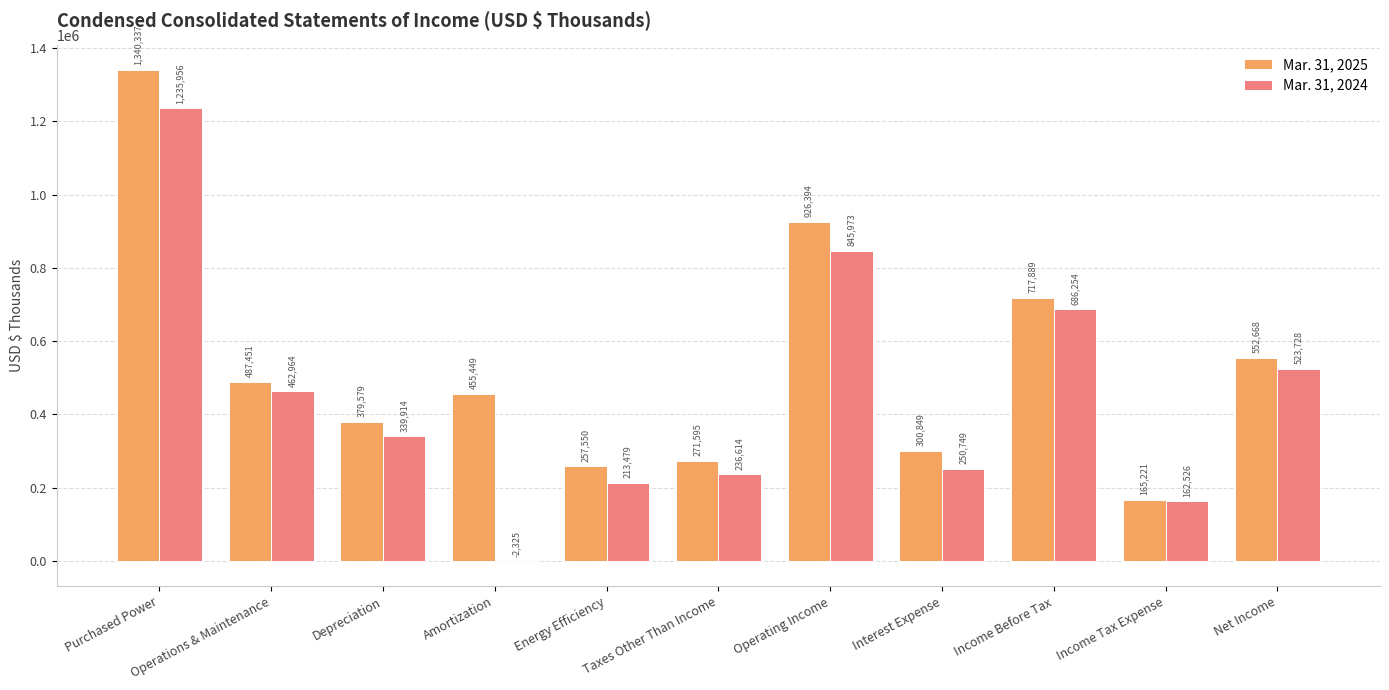

Which series changed the most between Taxes Other Than Income and Operating Income?

Mar. 31, 2025